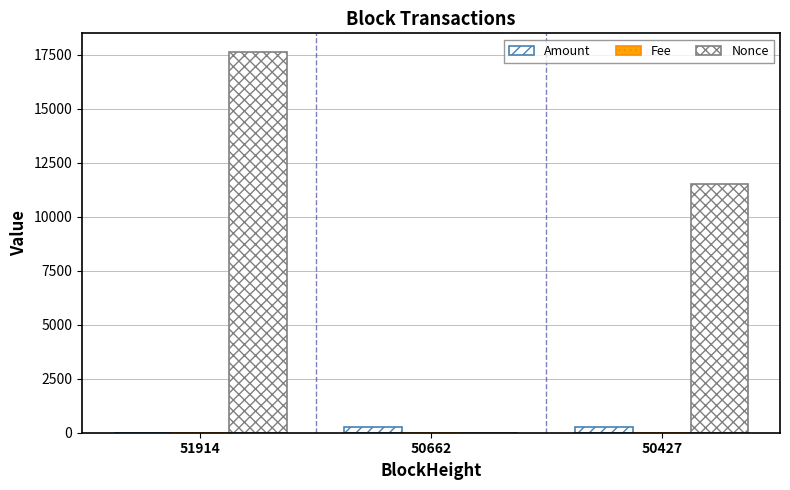

Rank the series by their maximum value, from highest to lowest.

Nonce, Amount, Fee